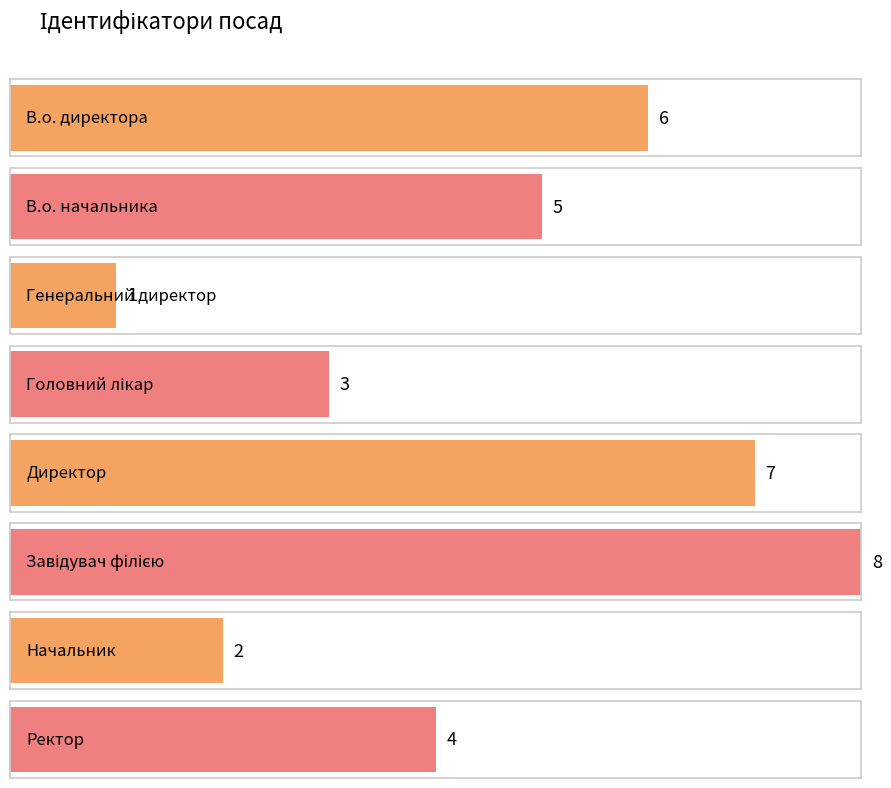

Rank the categories by value from lowest to highest.

Генеральний директор, Начальник, Головний лікар, Ректор, В.о. начальника, В.о. директора, Директор, Завідувач філією